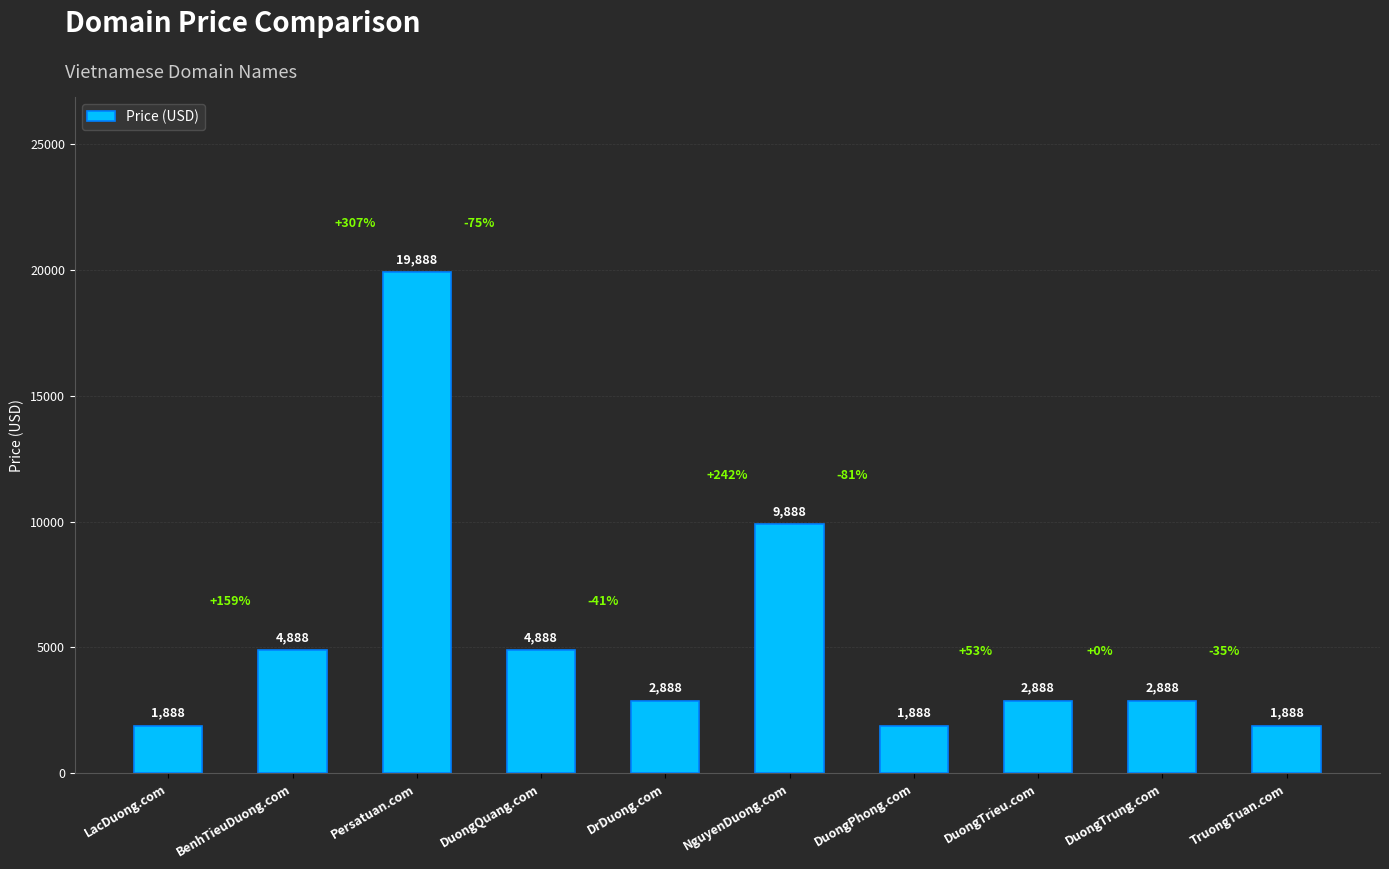

What is the label of the 5th bar from the right?

NguyenDuong.com